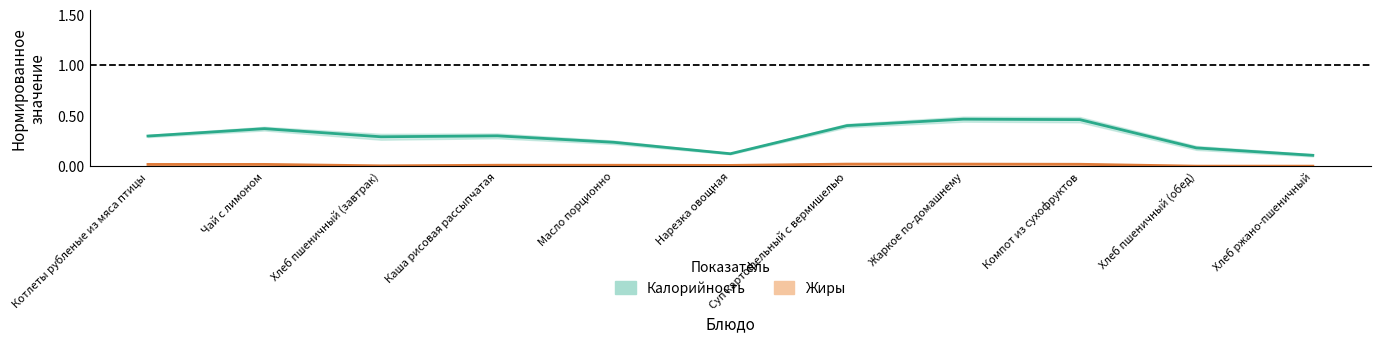

Rank the series by their average value, from highest to lowest.

Калорийность, Жиры